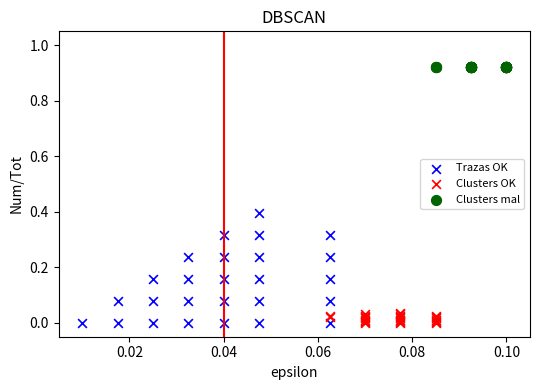

Which series reaches the maximum Y coordinate?

Clusters mal